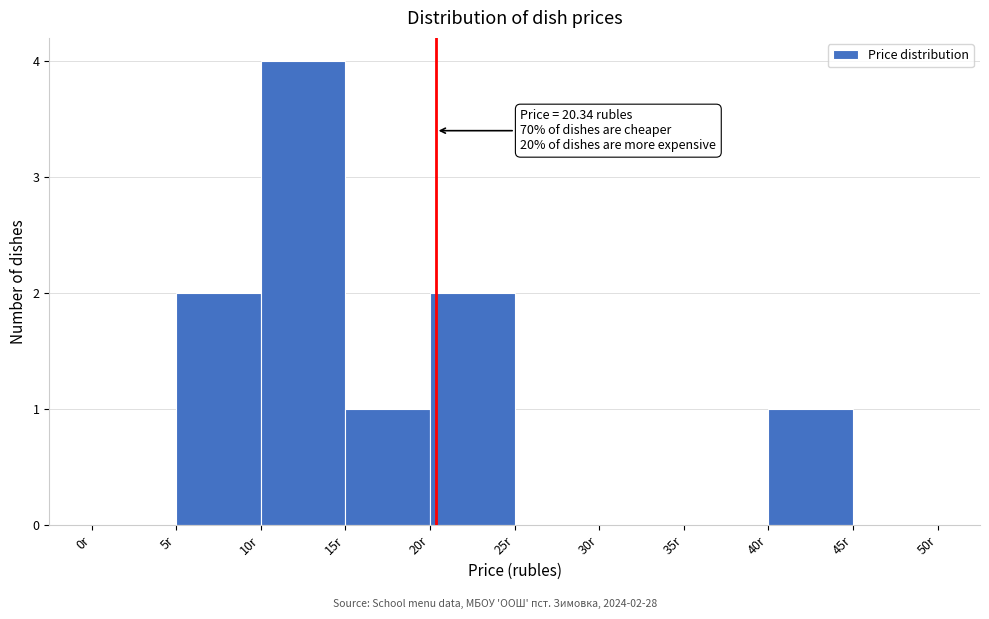

Which range on the x-axis has the tallest bar?

10 to 15